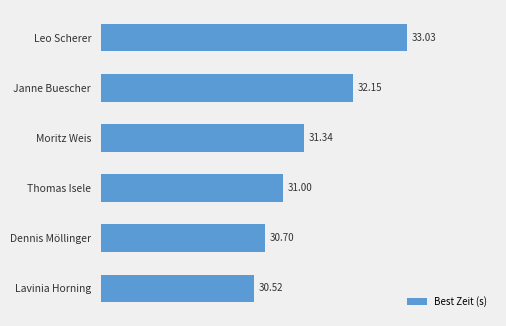

What is the difference between the second highest and minimum values?

1.6